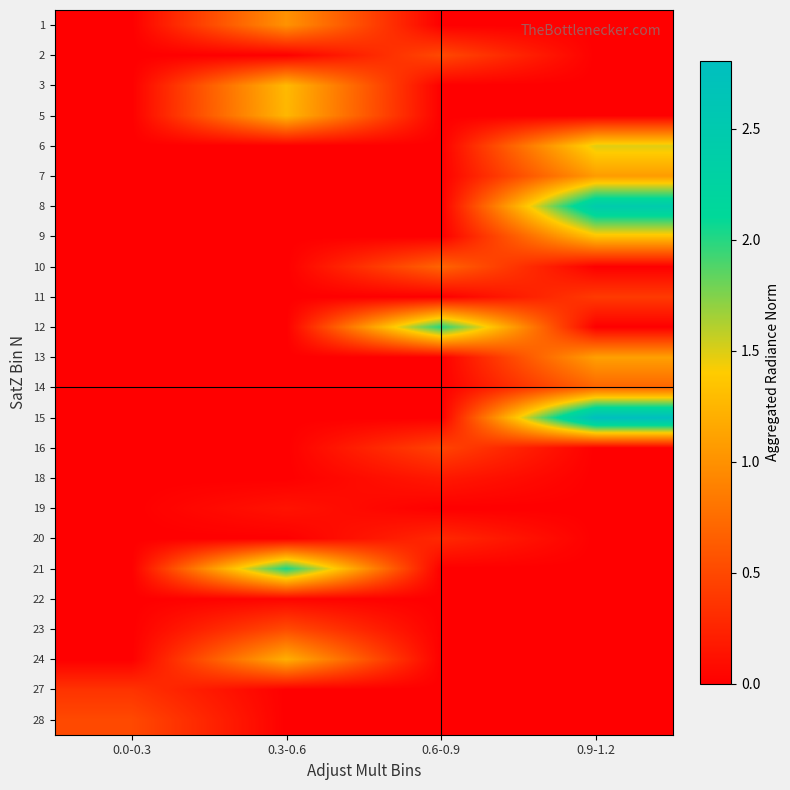

Reading right to left, what are all the values shown in this chart?

1: 0.9-1.2=0.0	0.6-0.9=0.0	0.3-0.6=1.0	0.0-0.3=0.0
2: 0.9-1.2=0.0	0.6-0.9=0.5	0.3-0.6=0.0	0.0-0.3=0.0
3: 0.9-1.2=0.0	0.6-0.9=0.0	0.3-0.6=1.3	0.0-0.3=0.0
5: 0.9-1.2=0.0	0.6-0.9=0.0	0.3-0.6=1.3	0.0-0.3=0.0
6: 0.9-1.2=1.5	0.6-0.9=0.0	0.3-0.6=0.0	0.0-0.3=0.0
7: 0.9-1.2=1.1	0.6-0.9=0.0	0.3-0.6=0.0	0.0-0.3=0.0
8: 0.9-1.2=2.5	0.6-0.9=0.0	0.3-0.6=0.0	0.0-0.3=0.0
9: 0.9-1.2=1.3	0.6-0.9=0.0	0.3-0.6=0.0	0.0-0.3=0.0
10: 0.9-1.2=0.0	0.6-0.9=0.7	0.3-0.6=0.0	0.0-0.3=0.0
11: 0.9-1.2=0.4	0.6-0.9=0.0	0.3-0.6=0.0	0.0-0.3=0.0
12: 0.9-1.2=0.0	0.6-0.9=2.0	0.3-0.6=0.0	0.0-0.3=0.0
13: 0.9-1.2=1.1	0.6-0.9=0.0	0.3-0.6=0.0	0.0-0.3=0.0
14: 0.9-1.2=0.7	0.6-0.9=0.0	0.3-0.6=0.0	0.0-0.3=0.0
15: 0.9-1.2=2.8	0.6-0.9=0.0	0.3-0.6=0.0	0.0-0.3=0.0
16: 0.9-1.2=0.0	0.6-0.9=0.5	0.3-0.6=0.0	0.0-0.3=0.0
18: 0.9-1.2=0.0	0.6-0.9=0.2	0.3-0.6=0.0	0.0-0.3=0.0
19: 0.9-1.2=0.0	0.6-0.9=0.0	0.3-0.6=0.1	0.0-0.3=0.0
20: 0.9-1.2=0.0	0.6-0.9=0.3	0.3-0.6=0.0	0.0-0.3=0.0
21: 0.9-1.2=0.0	0.6-0.9=0.0	0.3-0.6=2.0	0.0-0.3=0.0
22: 0.9-1.2=0.0	0.6-0.9=0.0	0.3-0.6=0.0	0.0-0.3=0.0
23: 0.9-1.2=0.0	0.6-0.9=0.0	0.3-0.6=0.5	0.0-0.3=0.0
24: 0.9-1.2=0.0	0.6-0.9=0.0	0.3-0.6=1.2	0.0-0.3=0.0
27: 0.9-1.2=0.0	0.6-0.9=0.0	0.3-0.6=0.0	0.0-0.3=0.4
28: 0.9-1.2=0.0	0.6-0.9=0.0	0.3-0.6=0.0	0.0-0.3=0.5